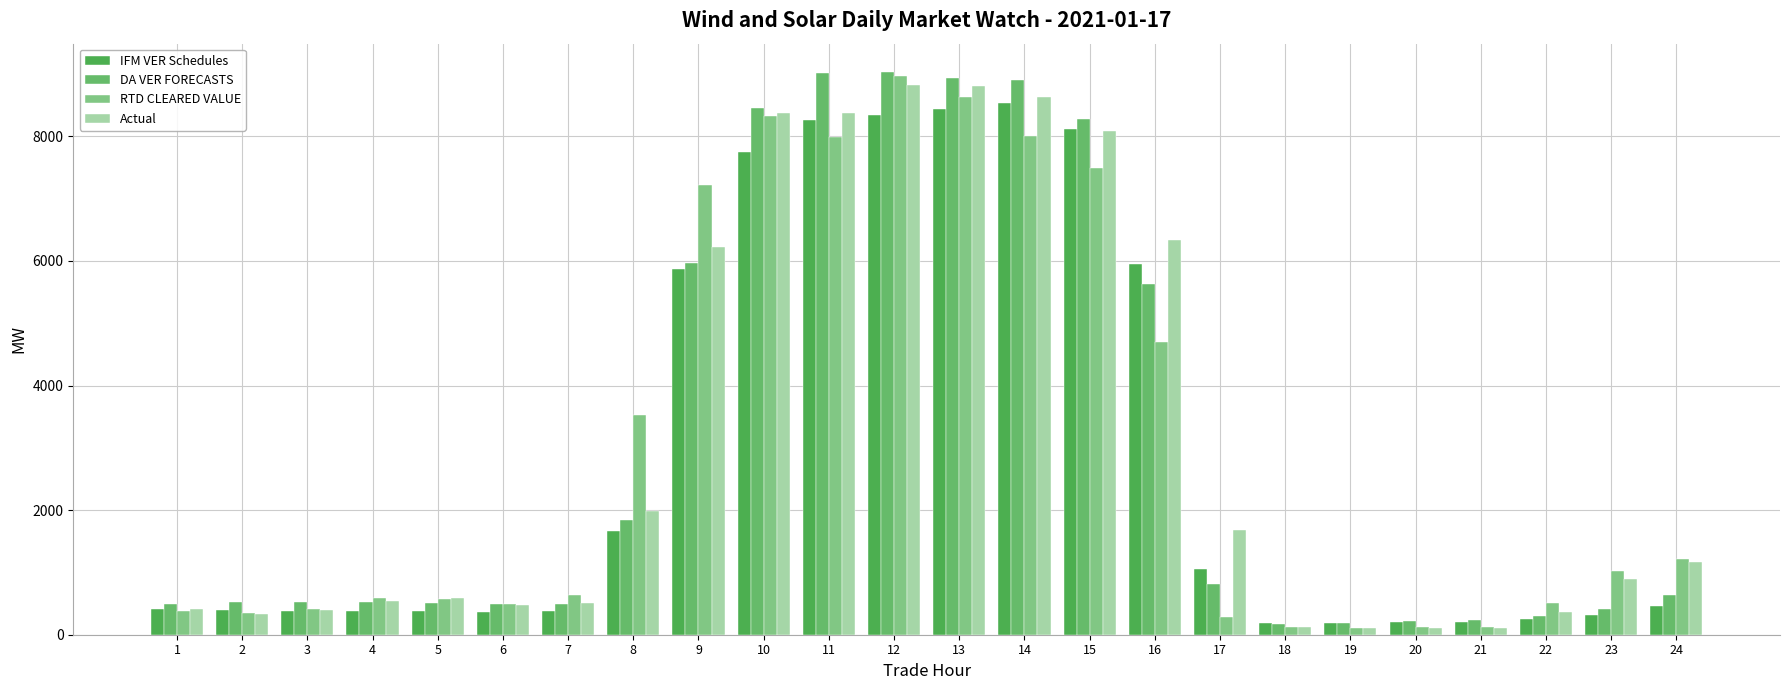

At which category is the sum across all series the highest?

12